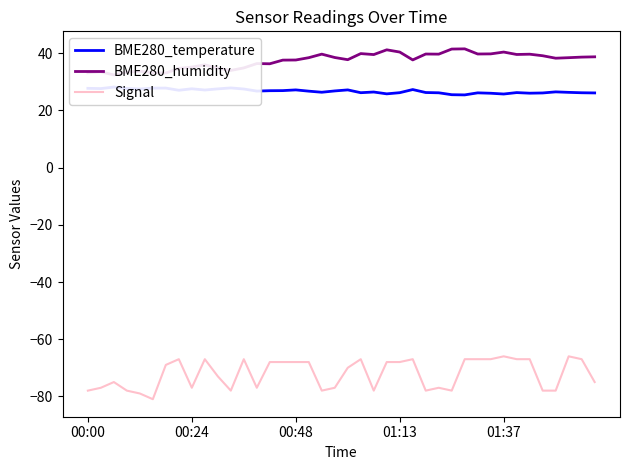

What is the average value of the BME280_temperature series?

26.8